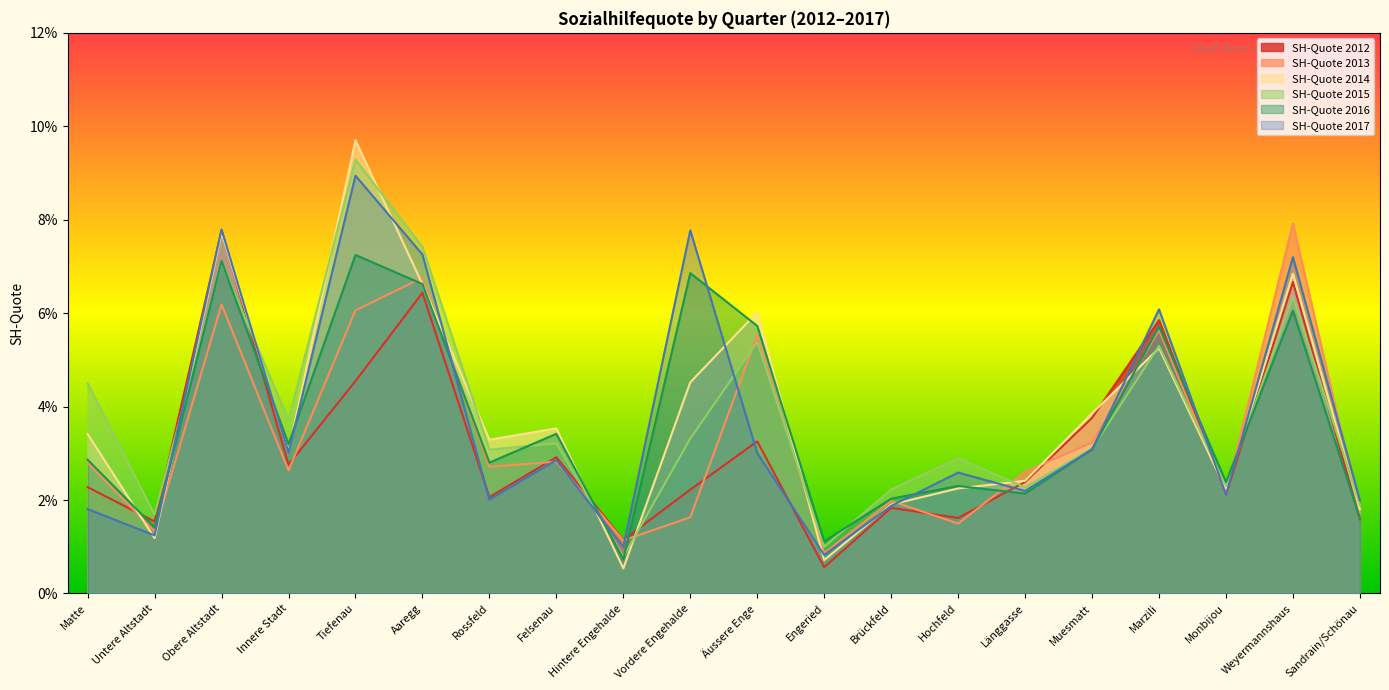

What are all the series names shown in the legend?

SH-Quote 2012, SH-Quote 2013, SH-Quote 2014, SH-Quote 2015, SH-Quote 2016, SH-Quote 2017